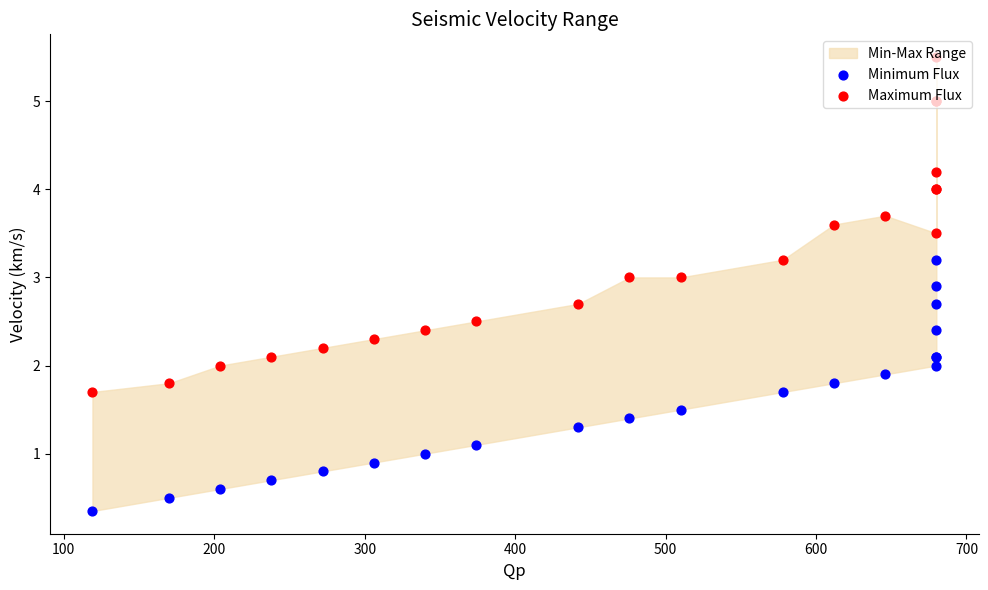

Which series has the largest Y range (max minus min)?

Maximum Flux